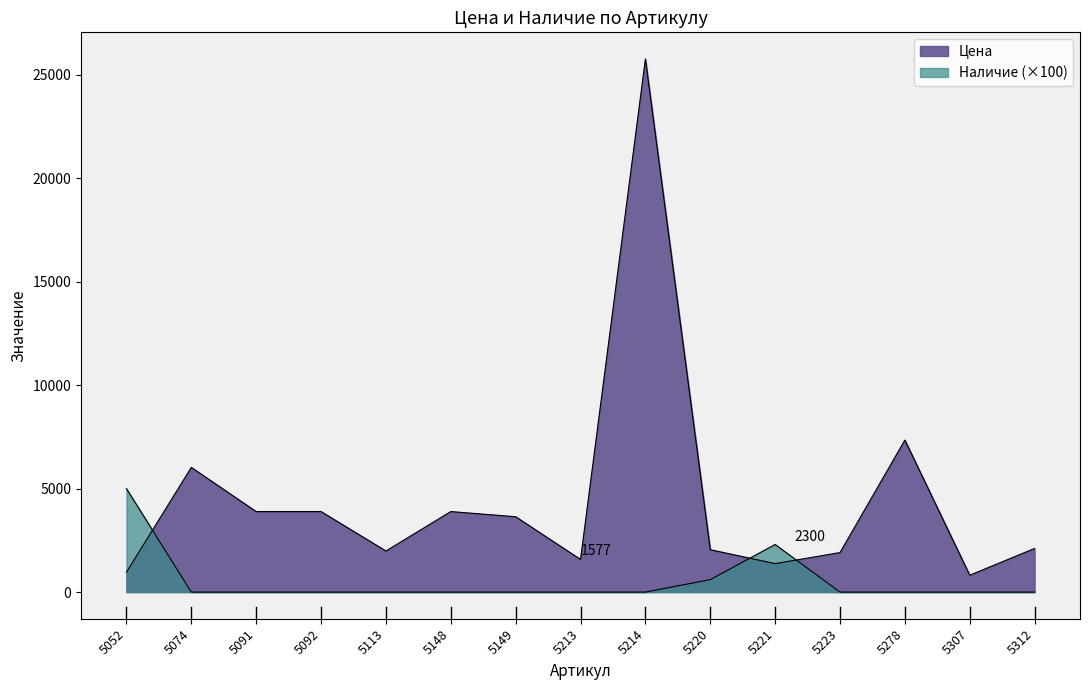

Reading left to right, transcribe all the data shown in this chart.

Цена: 960	6025	3891	3891	1985	3891	3641	1577	25764	2048	1375	1909	7346	815	2108
Наличие: 5000	0	0	0	0	0	0	0	0	600	2300	0	0	0	0